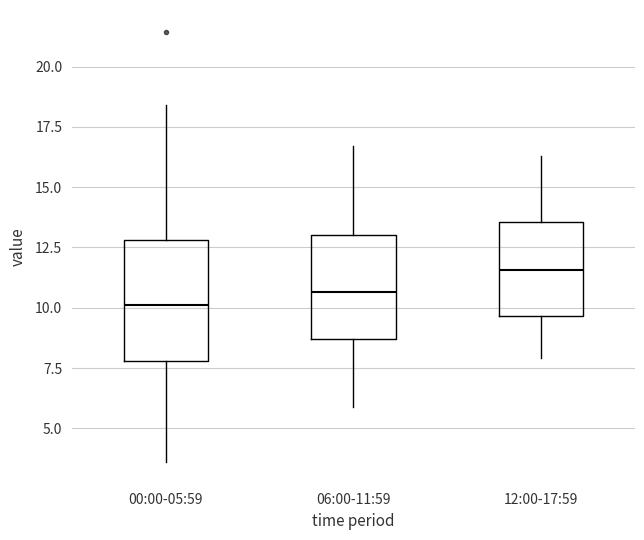

Reading left to right, transcribe this box plot: for each box, give where its median line is, the range the box spans, and where its two whiskers end, as read against the y-axis. The values are not printed on the chart, so give them approximately, as read against the axis.

00:00-05:59: median 10.0, box 8.0 to 13.0, whiskers 3.5 to 18.5
06:00-11:59: median 10.5, box 8.5 to 13.0, whiskers 6.0 to 16.5
12:00-17:59: median 11.5, box 9.5 to 13.5, whiskers 8.0 to 16.5